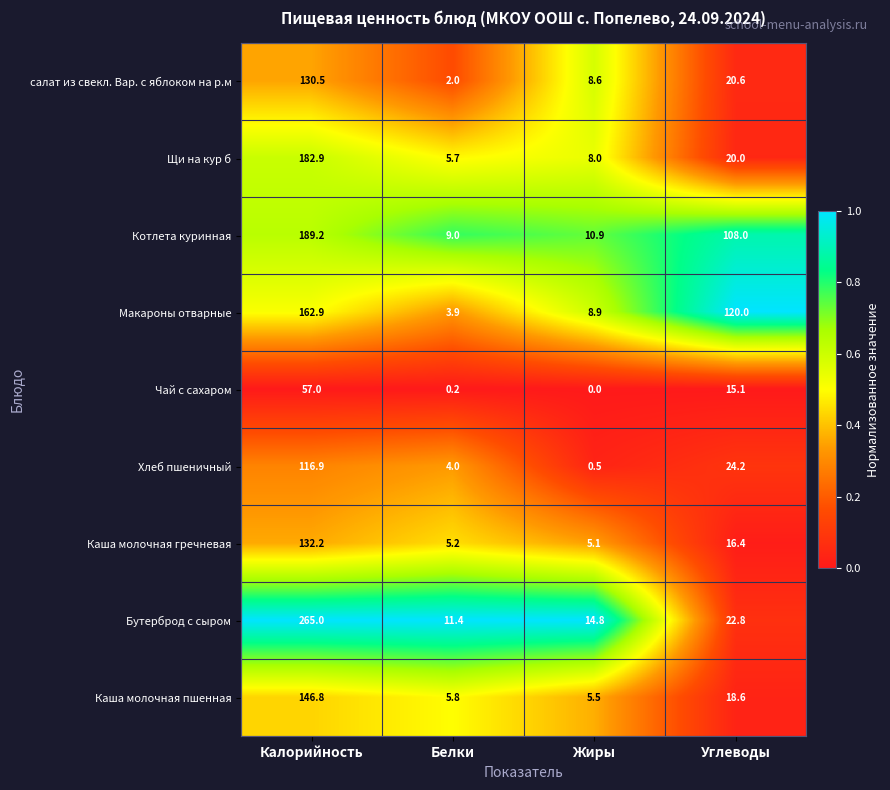

How many categories are shown in the chart?

4